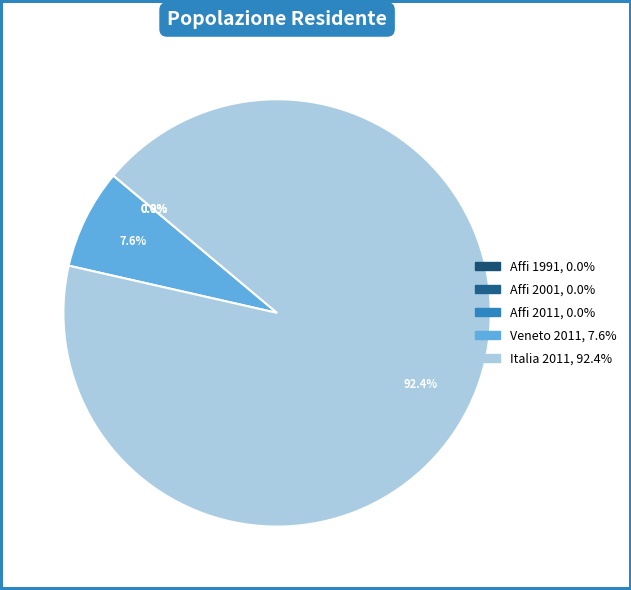

Which category accounts for the majority?

Italia 2011